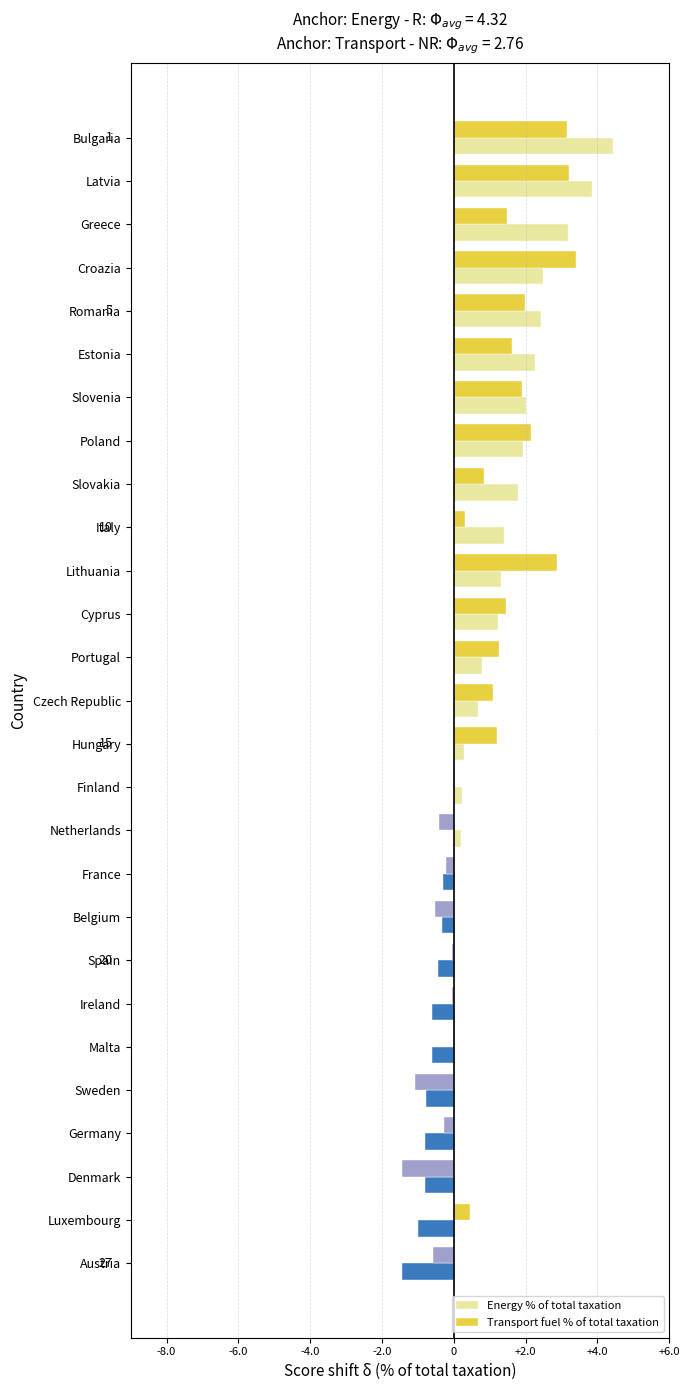

Between Latvia and Slovenia, which series saw the biggest shift?

Energy % of total taxation